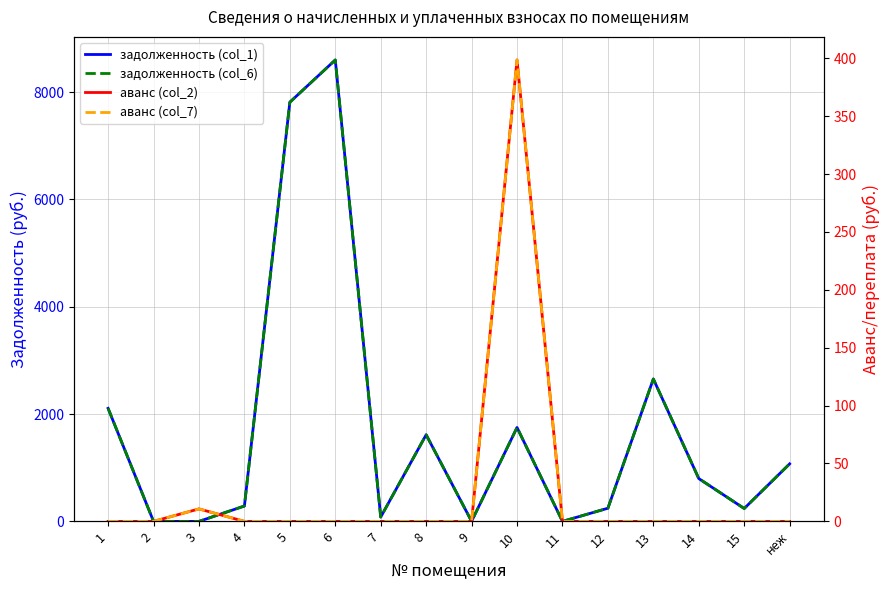

Does the chart display data point markers on the line(s)?

No